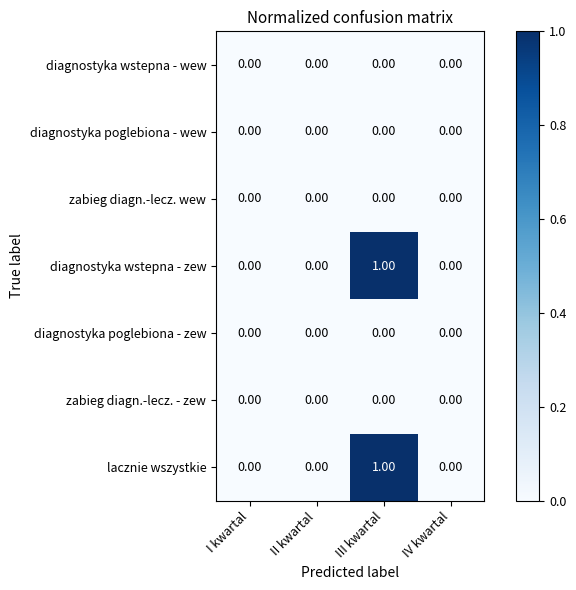

At which category is the sum across all series the highest?

III kwartal